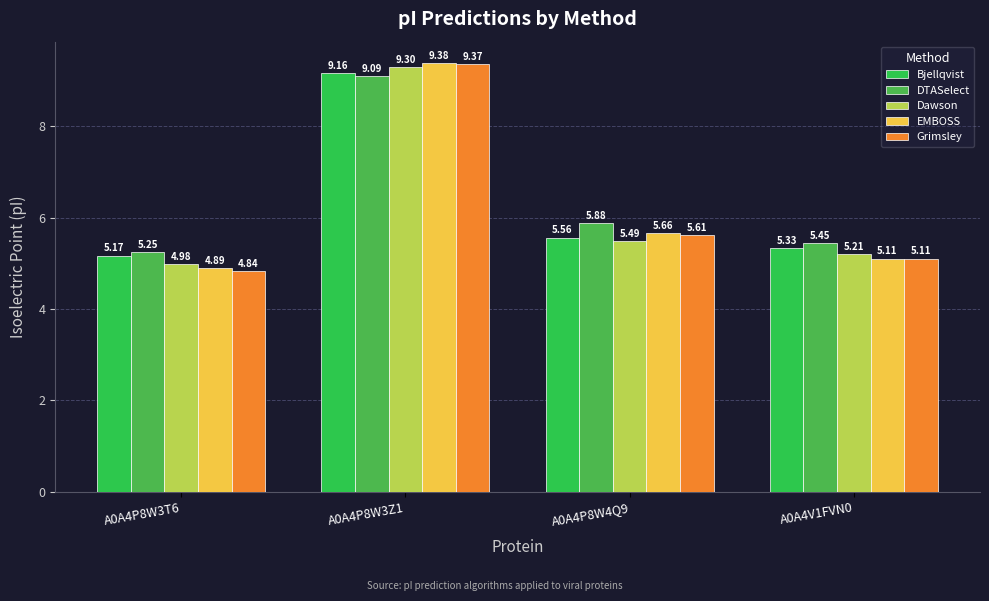

What is the difference between the Grimsley values at A0A4V1FVN0 and A0A4P8W3Z1?

4.3